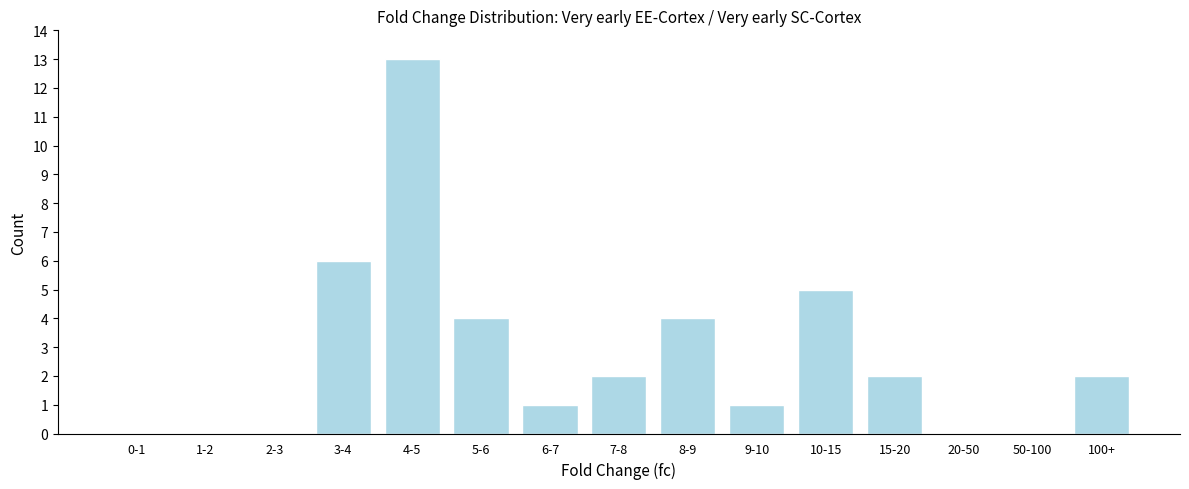

Reading left to right, what are all the values shown in this chart?

0-1=0	1-2=0	2-3=0	3-4=6	4-5=13	5-6=4	6-7=1	7-8=2	8-9=4	9-10=1	10-15=5	15-20=2	20-50=0	50-100=0	100+=2